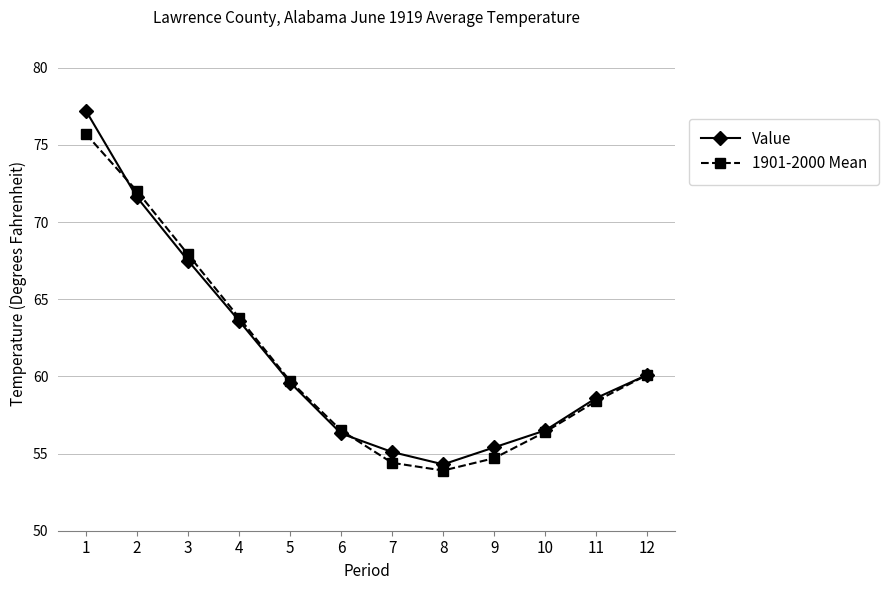

Rank the series at 8 from lowest to highest value.

1901-2000 Mean, Value